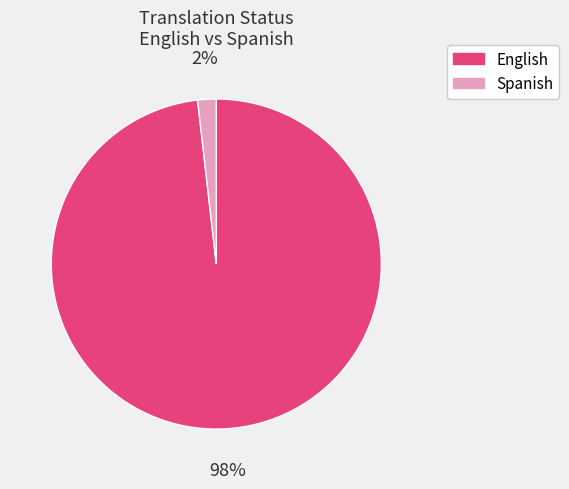

To the nearest percent, what is the difference between the English and Spanish slice percentages?

96%